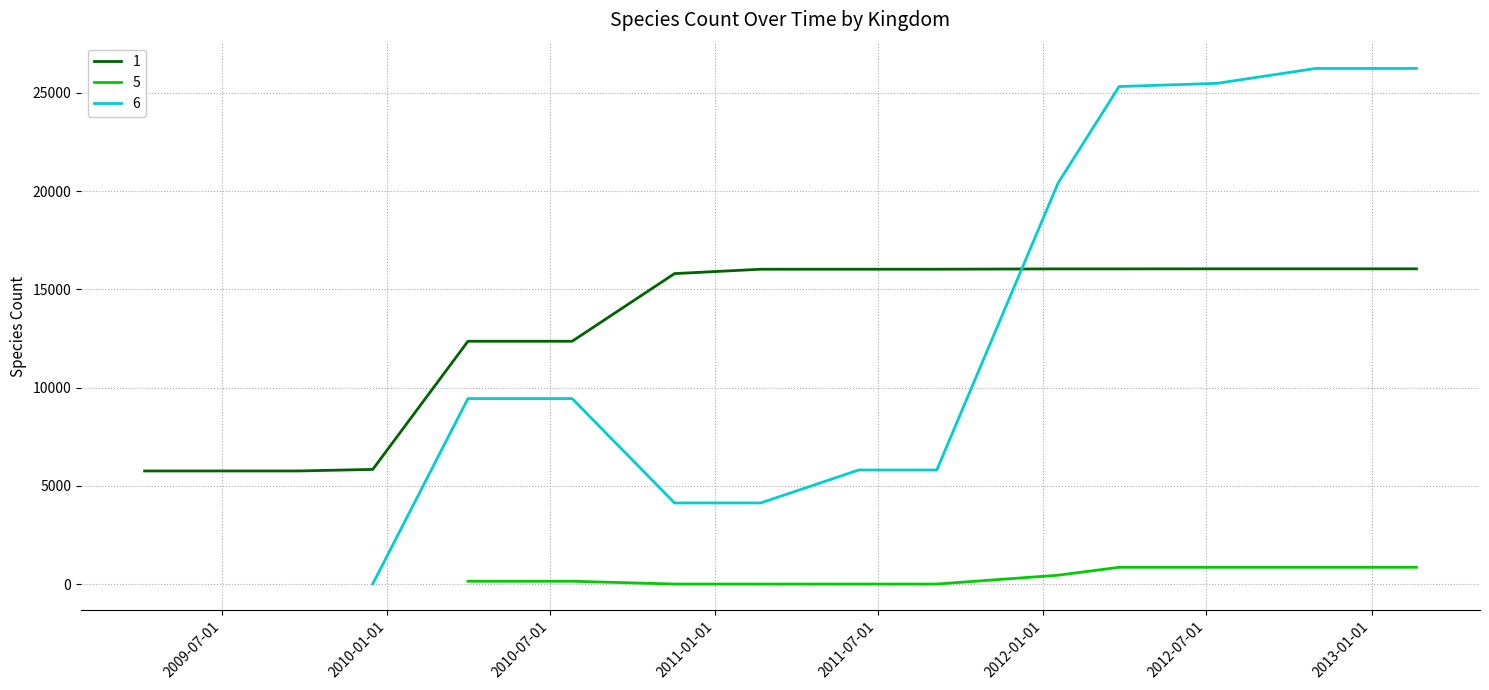

What are all the series names shown in the legend?

1, 5, 6